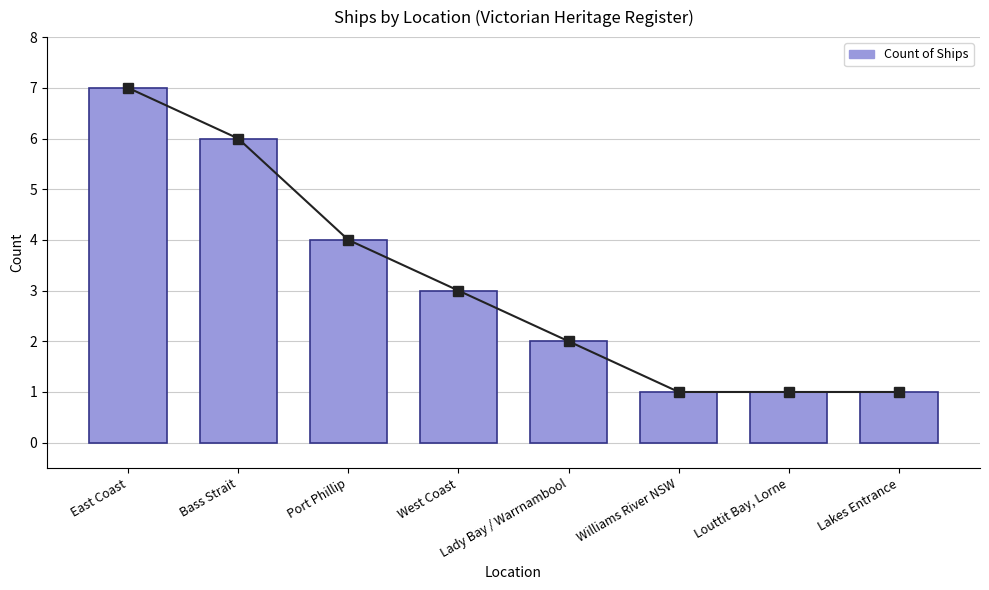

What is the change in value from West Coast to Williams River NSW?

-2